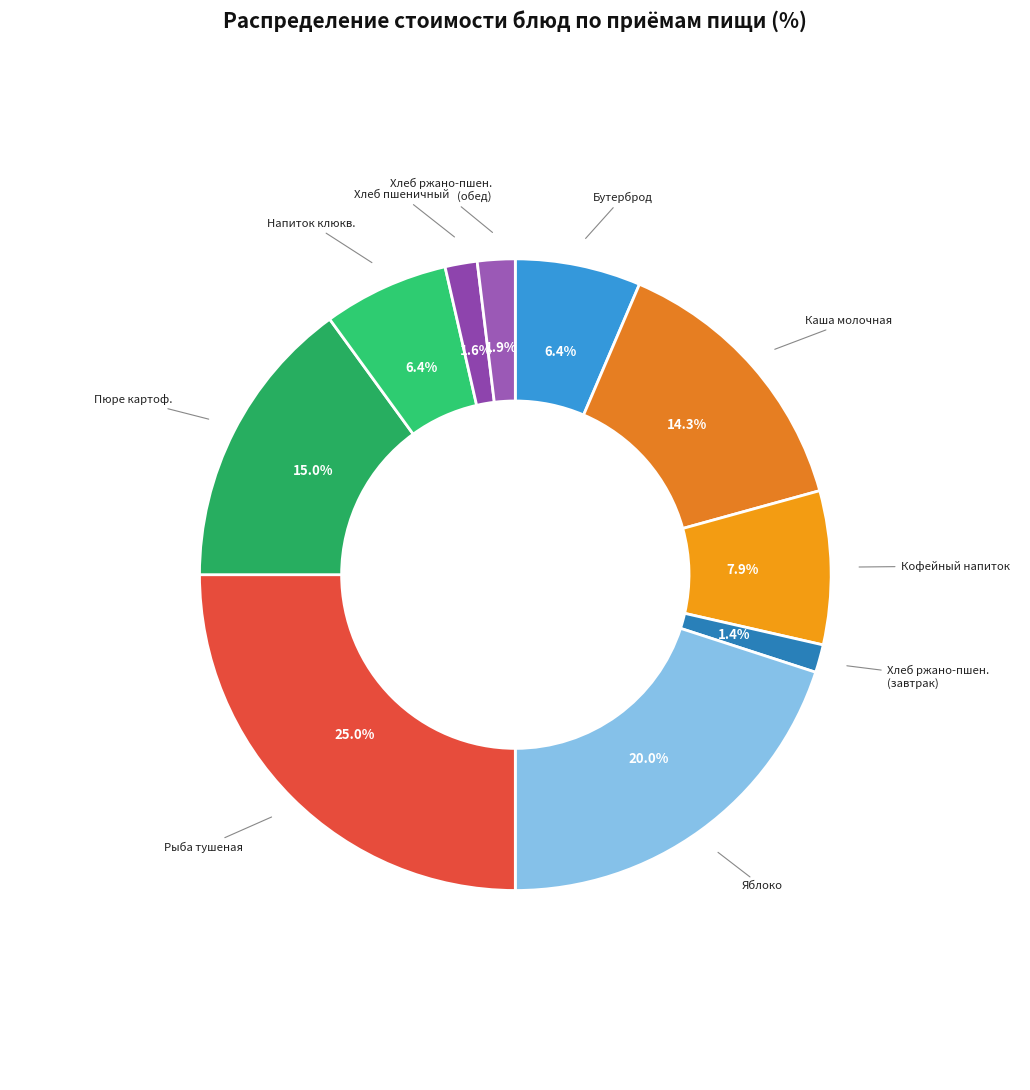

Count the number of slices in the pie.

10